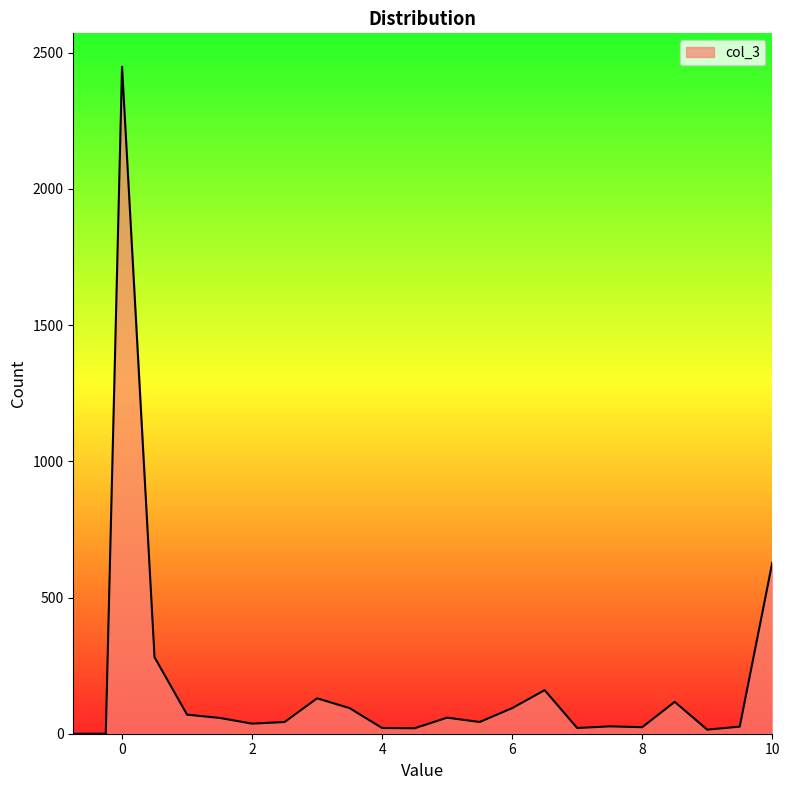

What is the difference between the maximum and minimum values?

2449